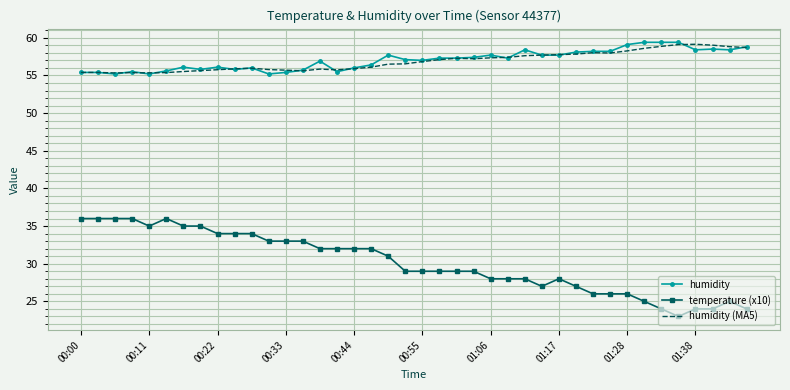

What is the lowest value of the temperature (x10) series?

23.0